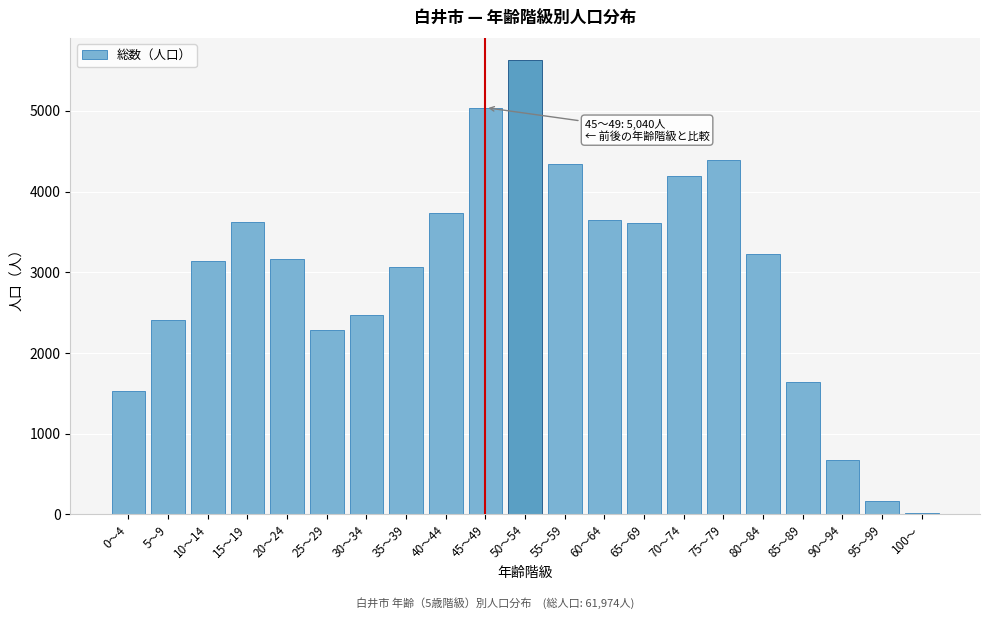

What is the greatest value displayed?

5624